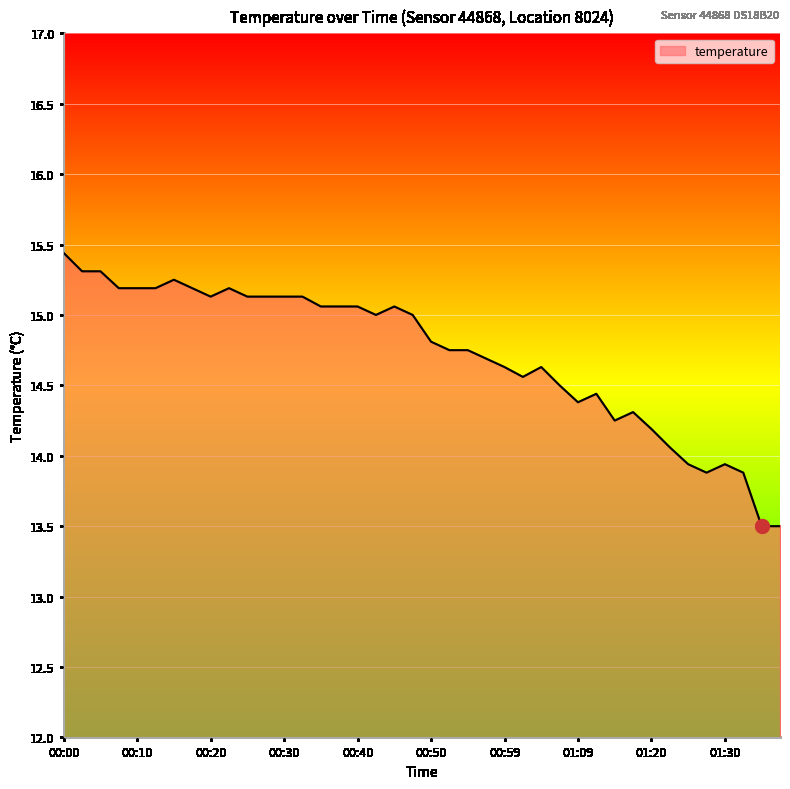

What is the smallest value displayed?

13.5